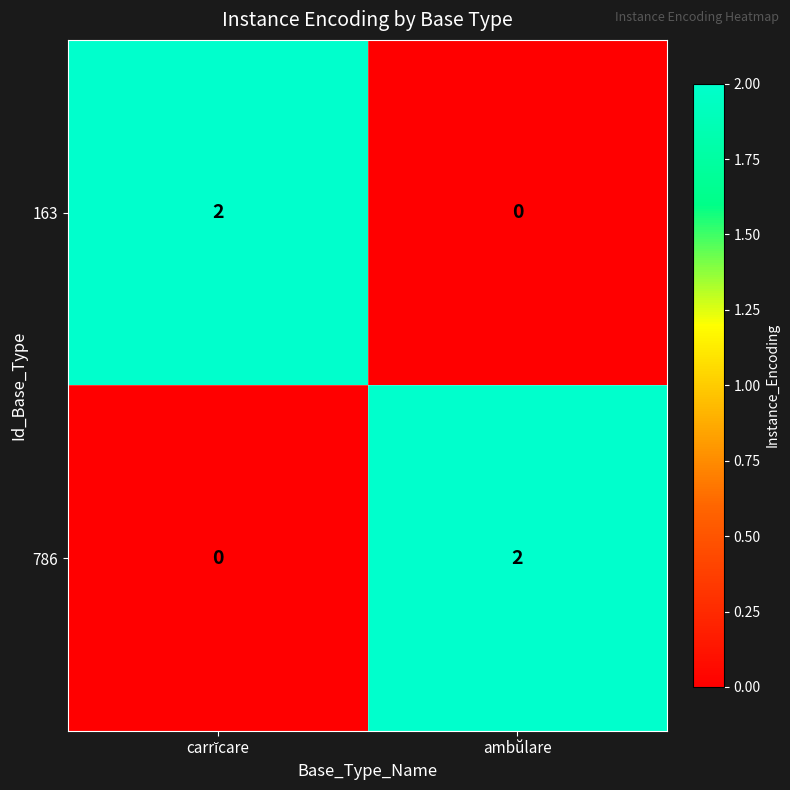

The 786 series shows 3 at ambŭlare. True or false?

False